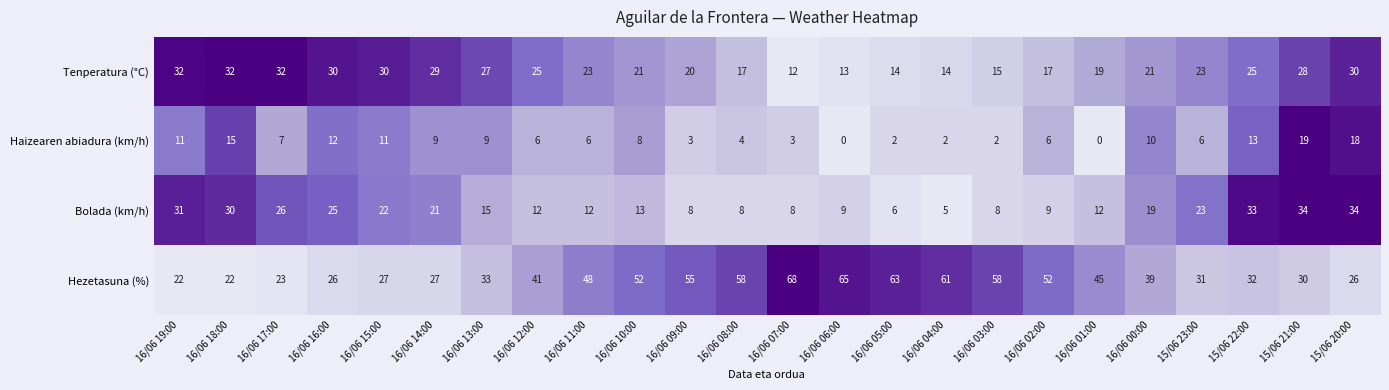

How many distinct data groups are displayed?

4